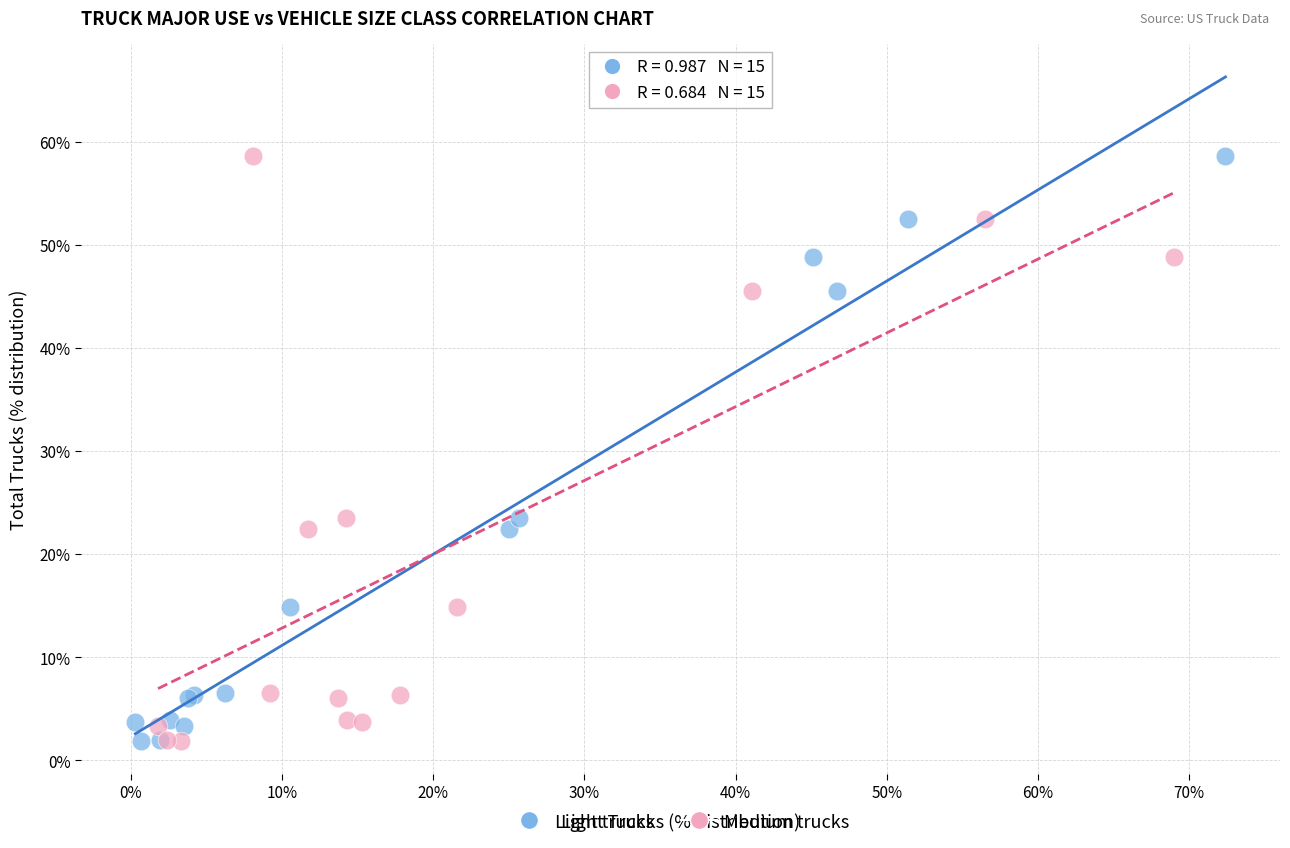

What are all the series names shown in the legend?

Light trucks, Medium trucks